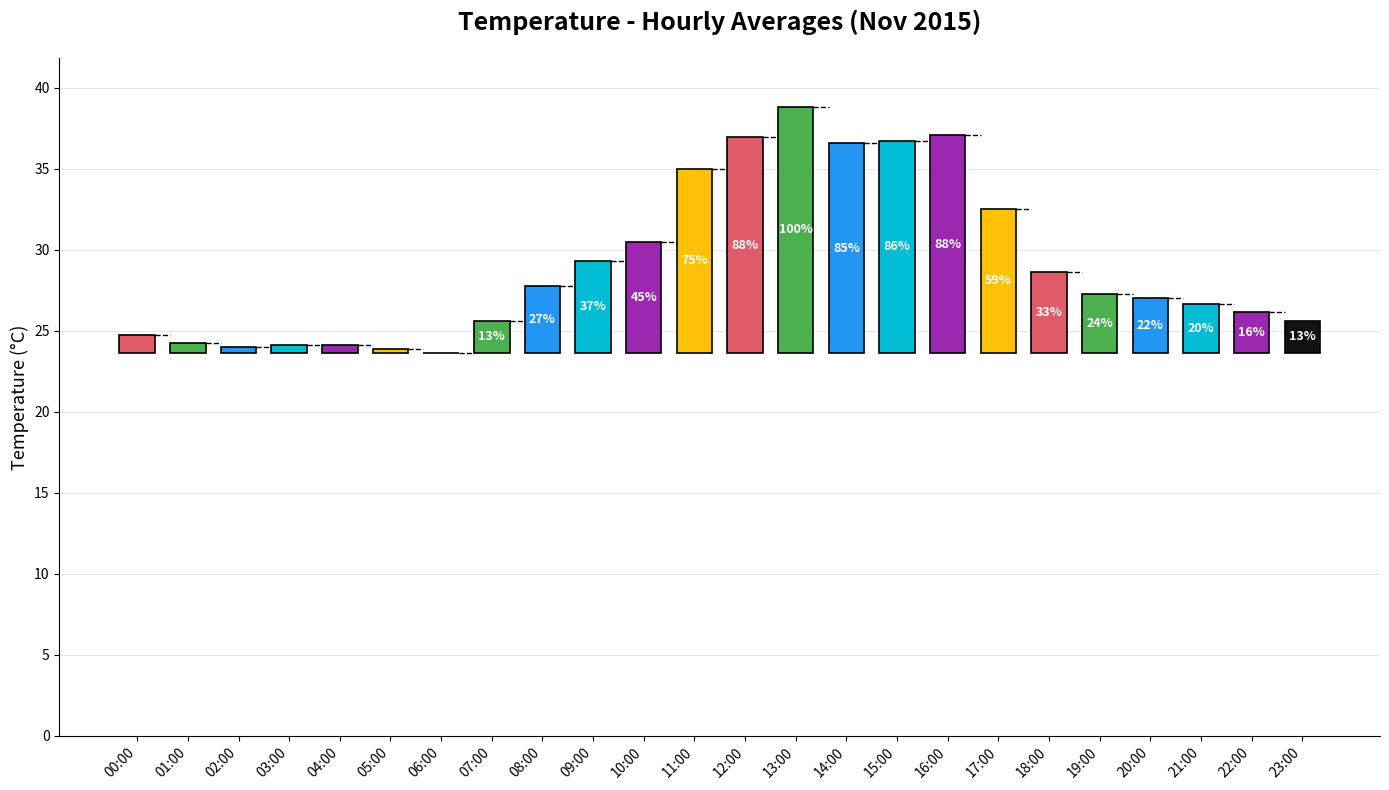

Approximately how many times larger is the value at 10:00 compared to 13:00?

0.5